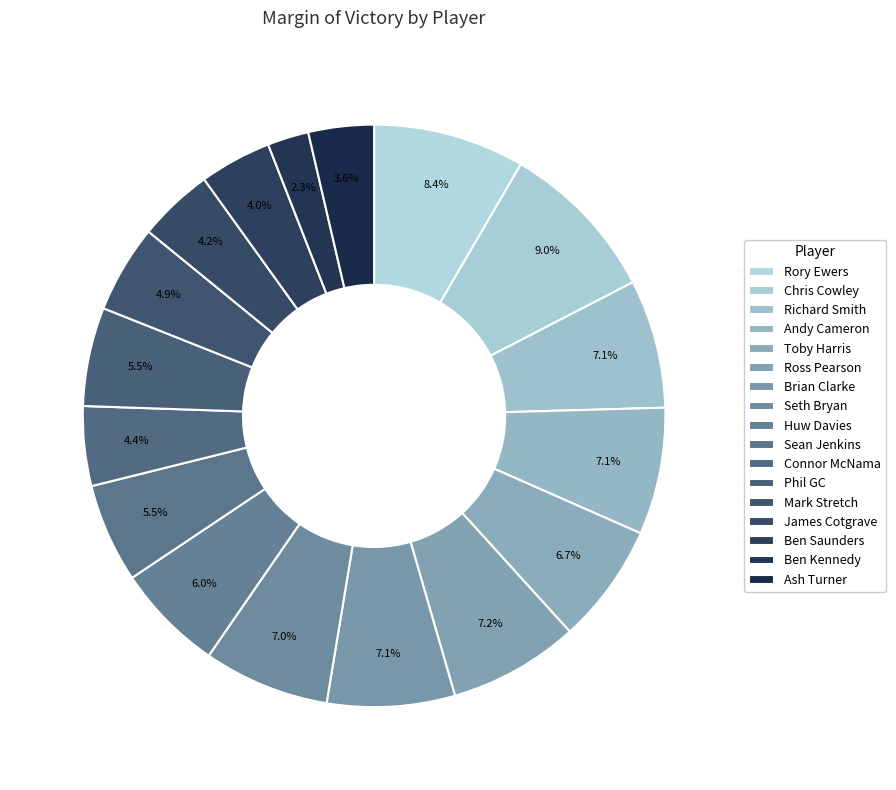

What is the ratio of the value at Toby Harris to the value at Rory Ewers?

0.8